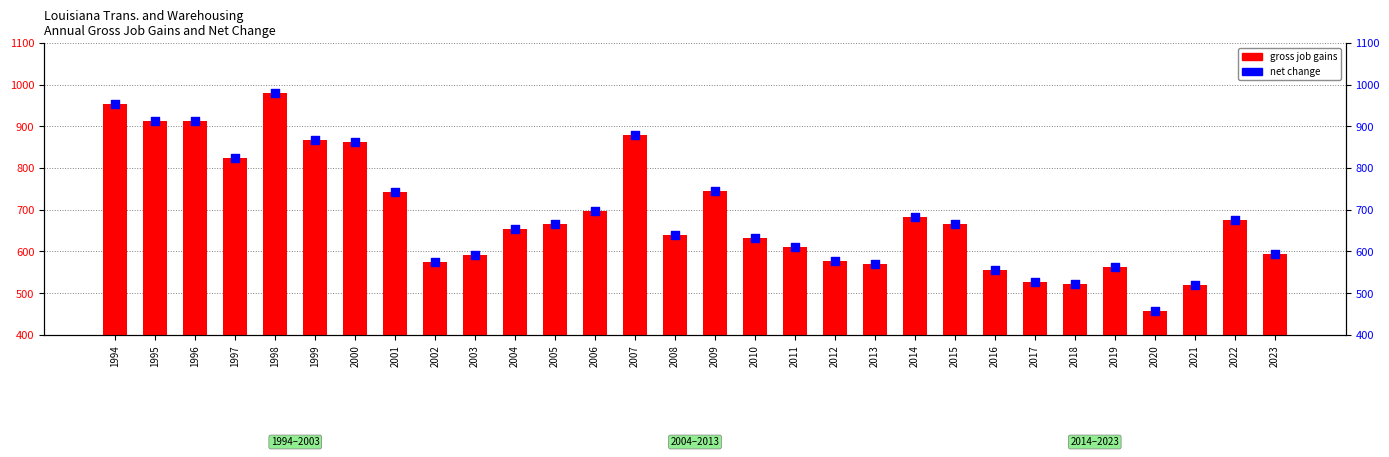

At which category is the sum across all series the highest?

1998